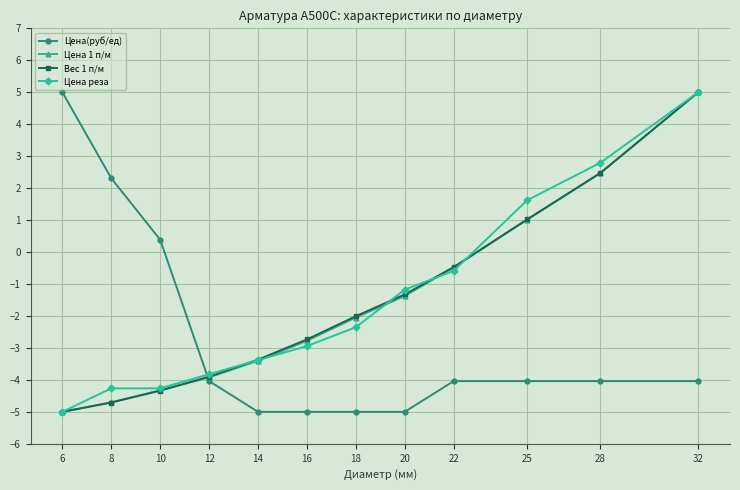

Which category has the highest value in the Цена(руб/ед) series?

6